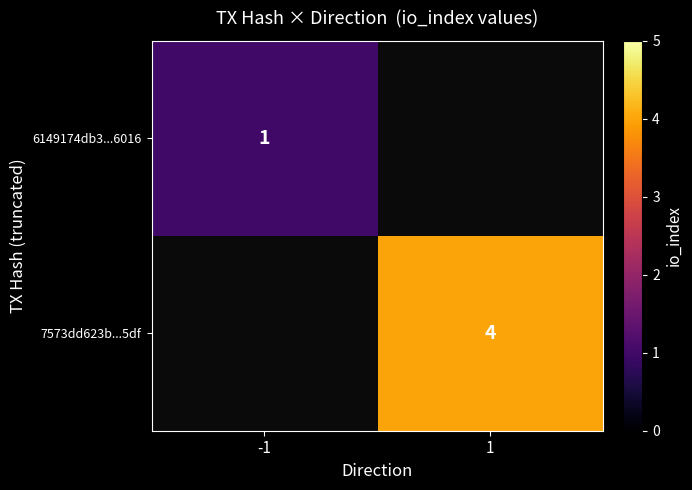

Is the value of 6149174db3...6016 at -1 greater than the value of 7573dd623b...5df at 1?

No